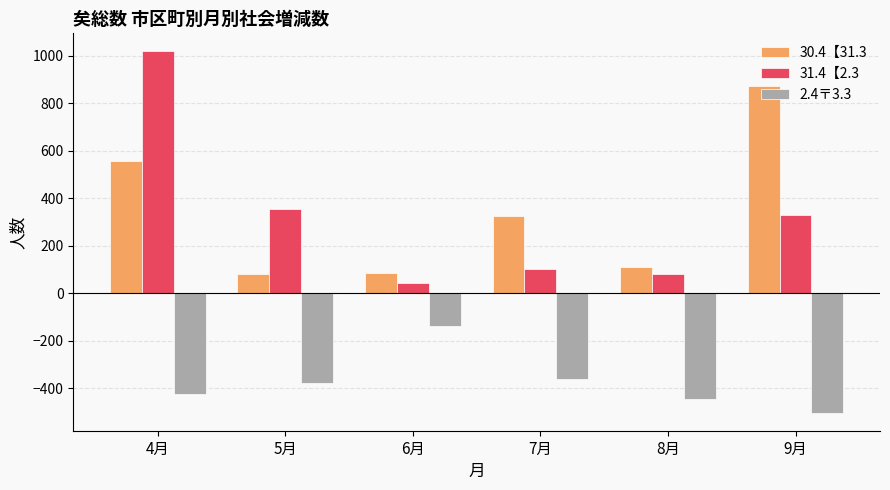

Which series has the widest spread of values?

31.4【2.3